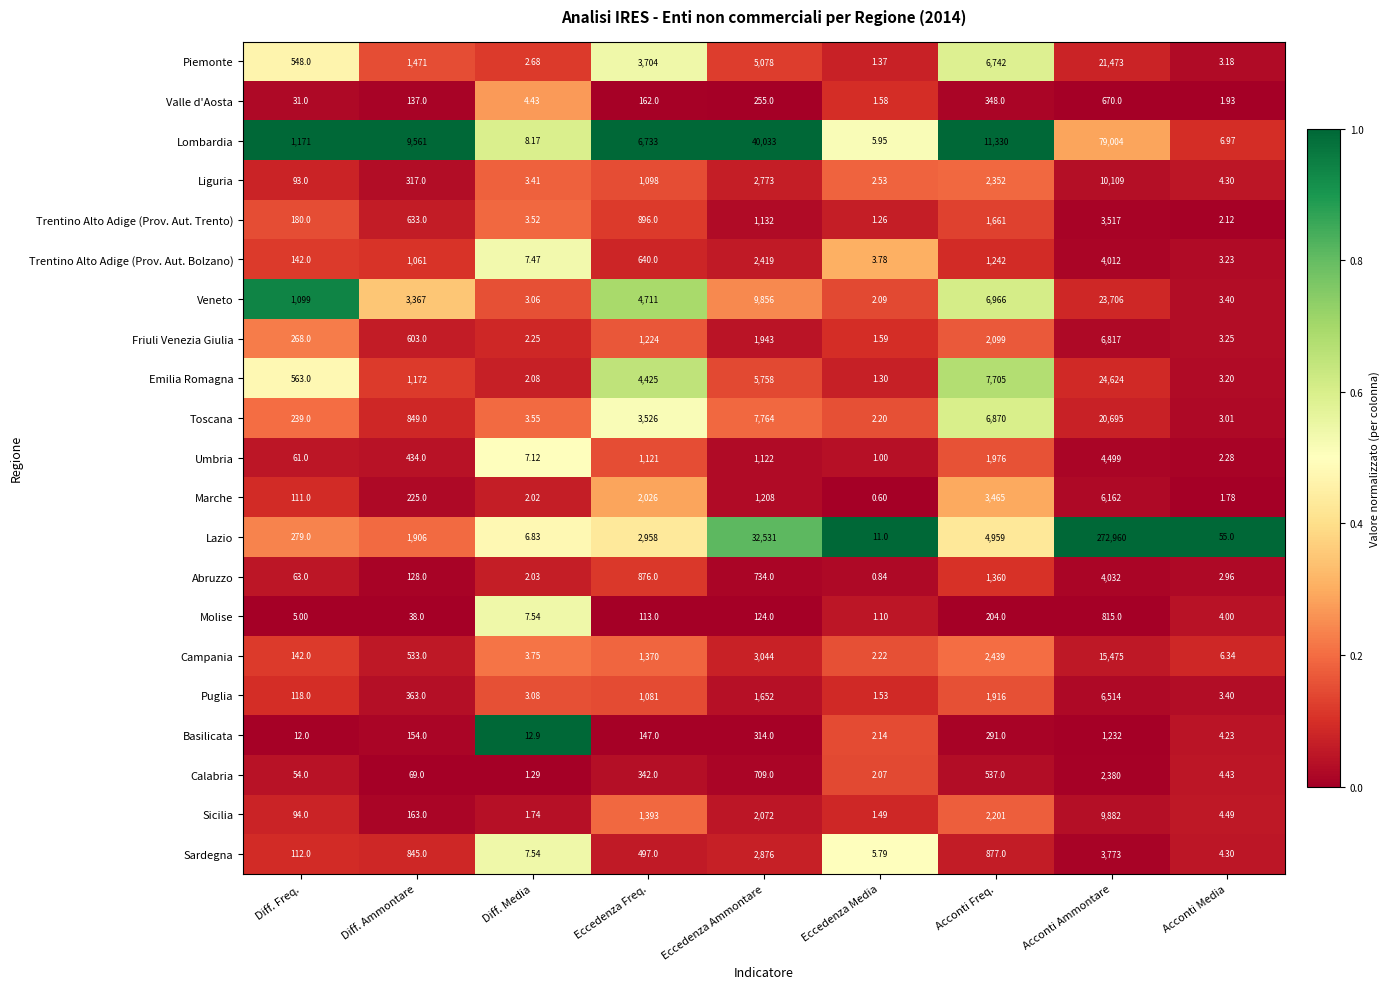

Between Diff. Ammontare and Eccedenza Media, which series saw the biggest shift?

Lombardia